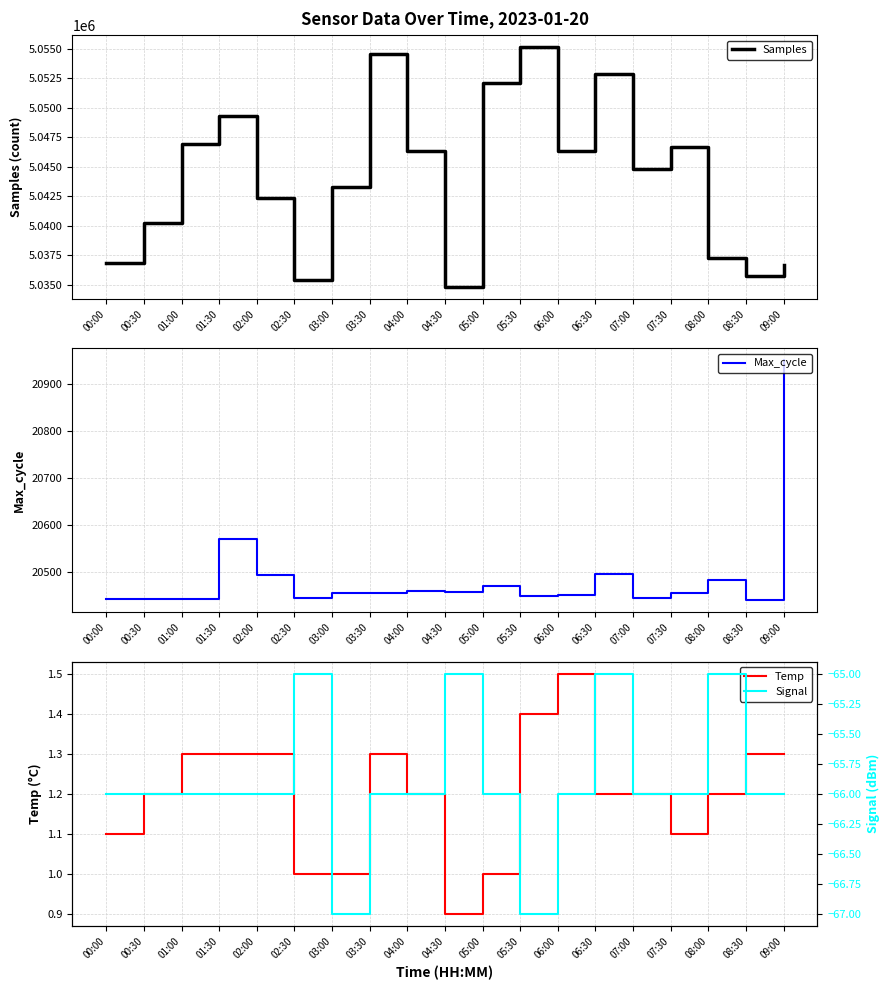

Is this an area chart (filled region under the line)?

No